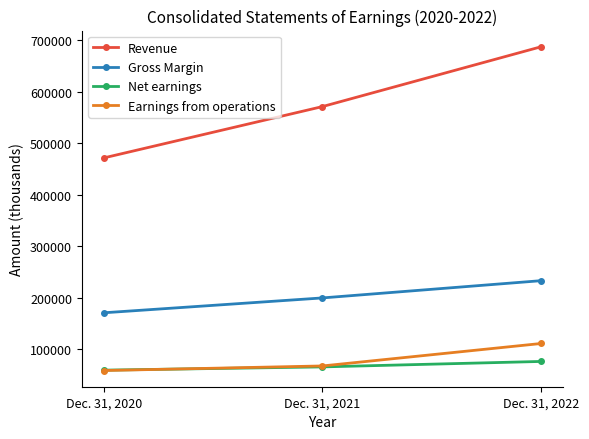

Rank the series at Dec. 31, 2022 from lowest to highest value.

Net earnings, Earnings from operations, Gross Margin, Revenue